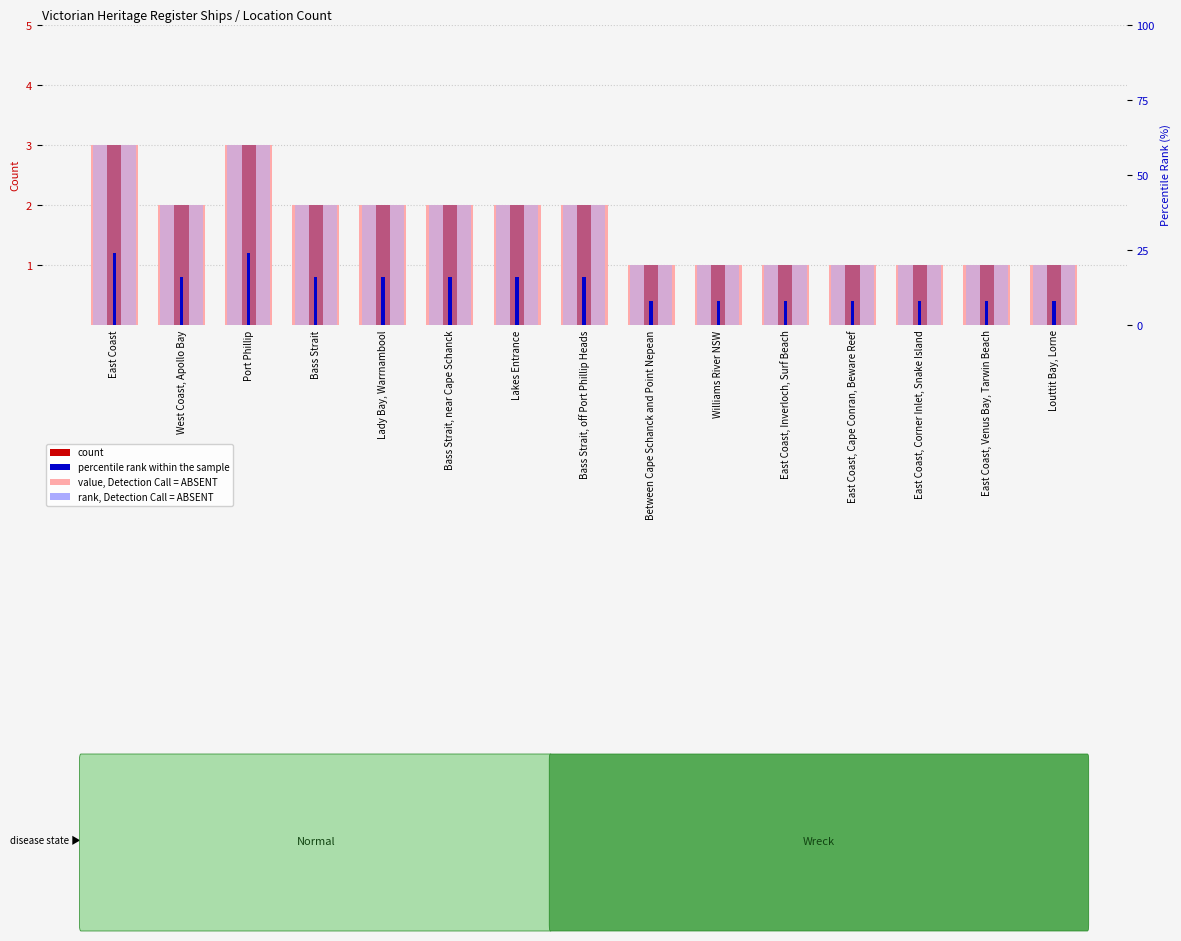

What is the total value across all series at East Coast, Cape Conran, Beware Reef?

4.8